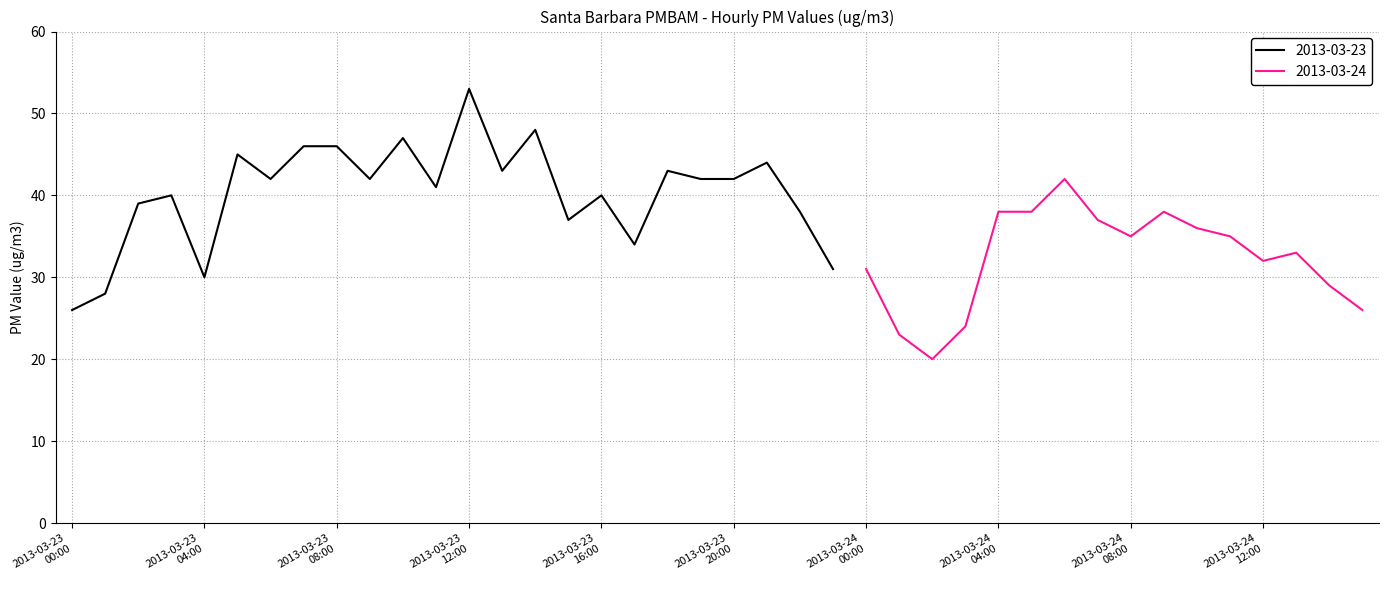

How many points are higher than both their immediate neighbors (excluding endpoints)?

8